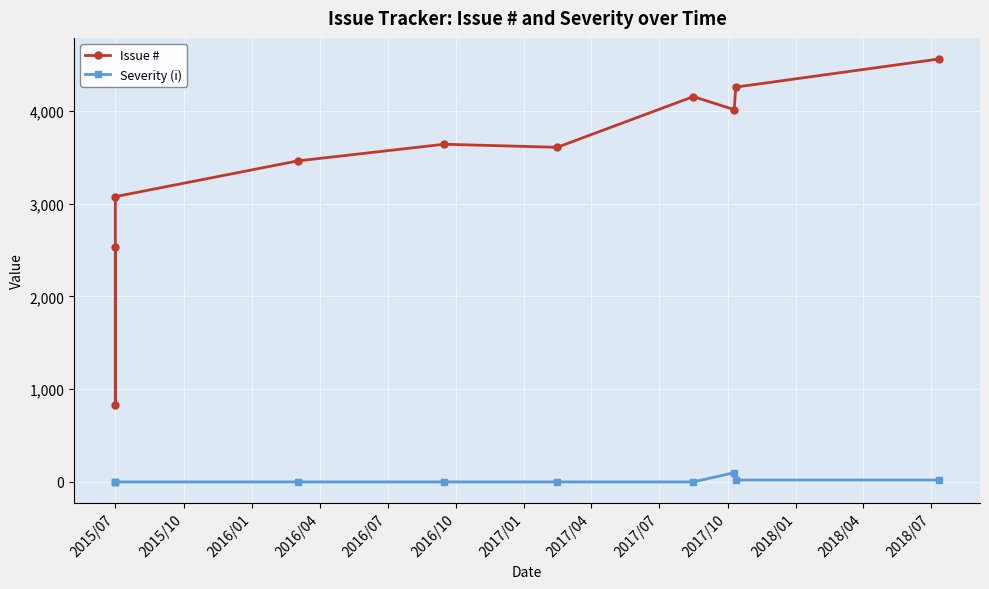

True or false: Severity (i) and Issue # cross at least once.

False